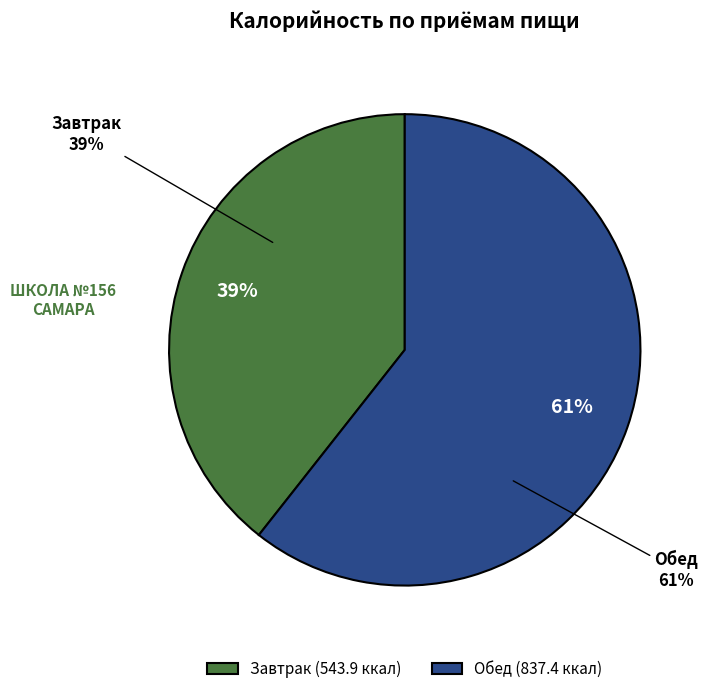

What portion of the pie excludes Обед?

39.4%